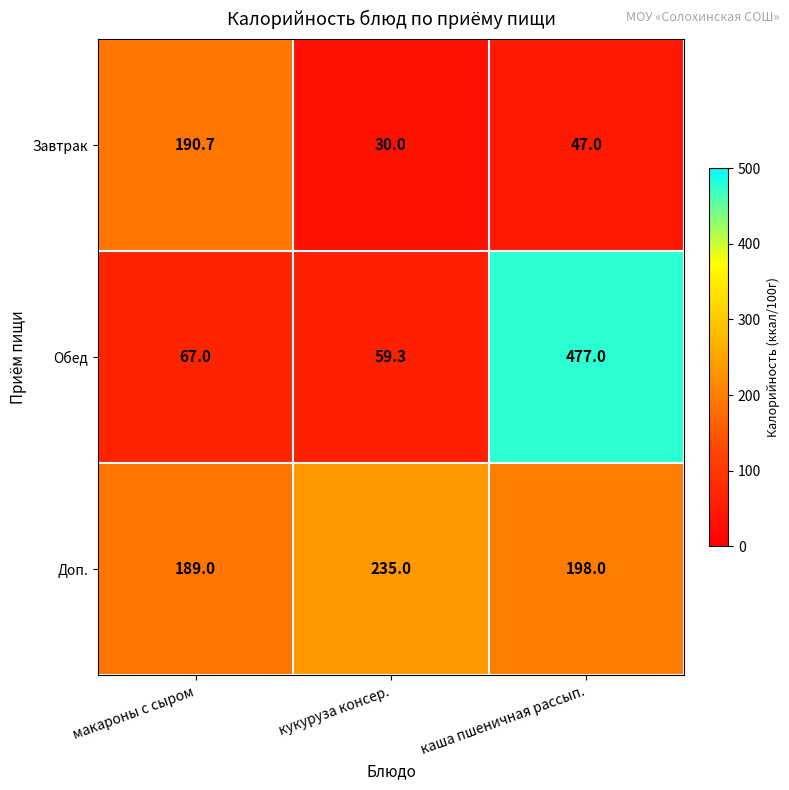

How many values in the Доп. series are below 198?

1